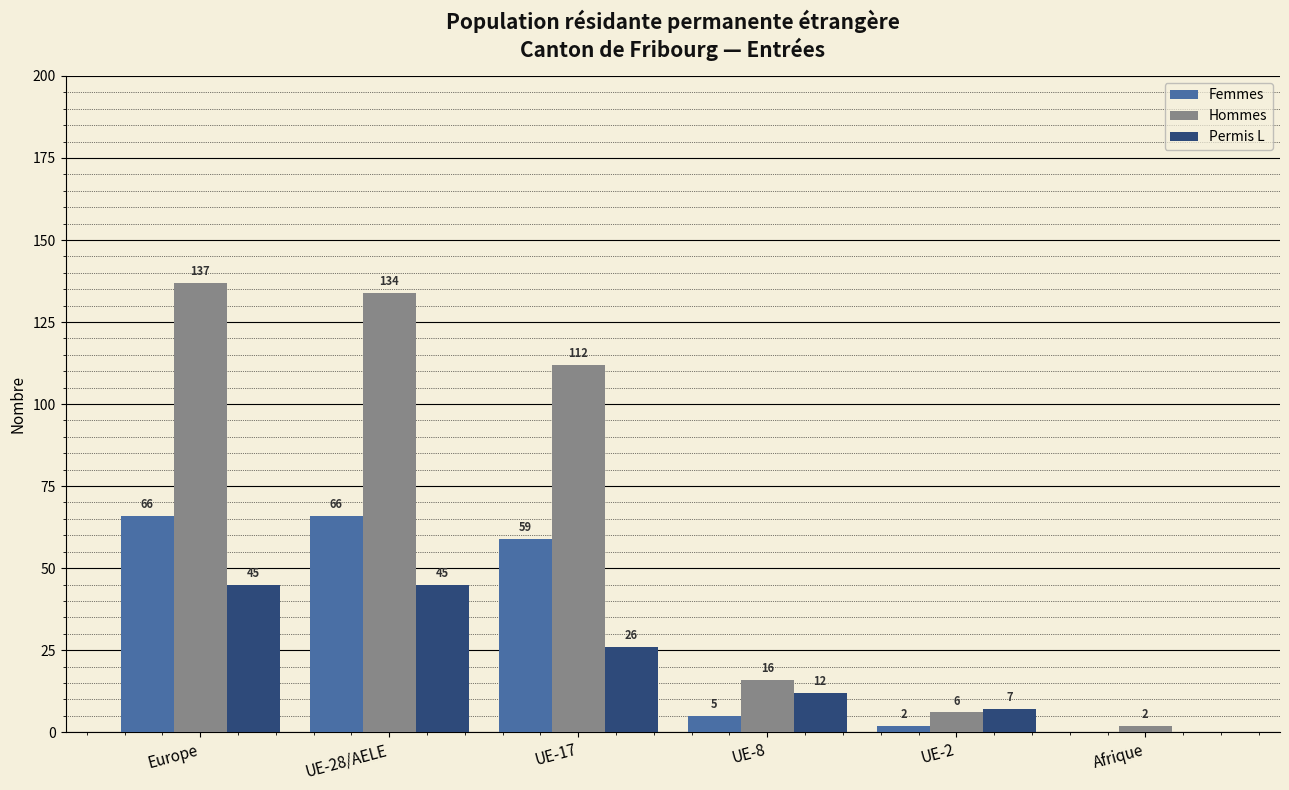

The Hommes series shows 5 at UE-8. True or false?

False